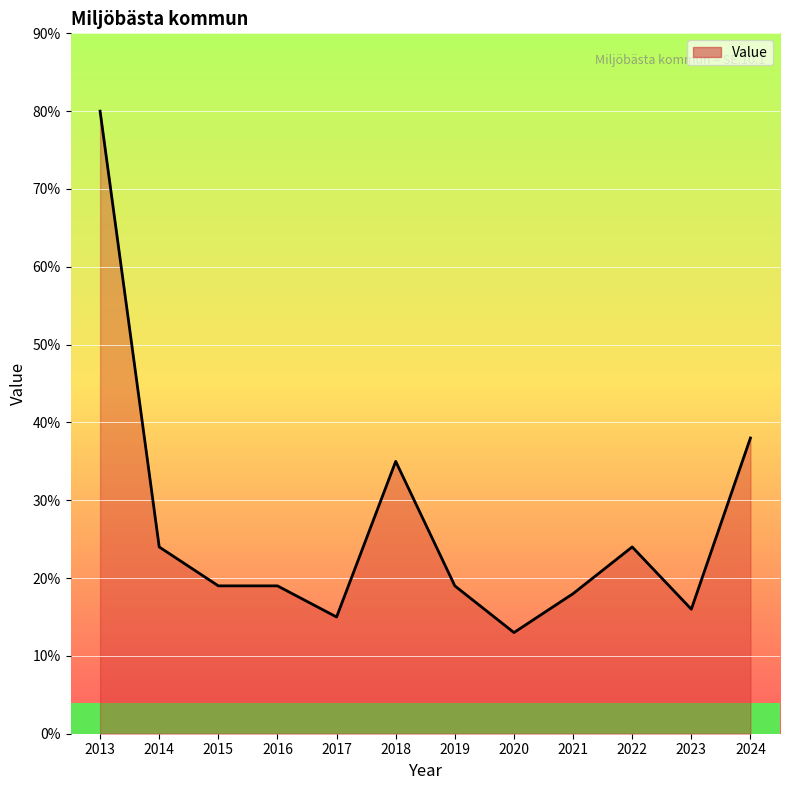

What value does the data have at 2024, to the nearest 5?

40